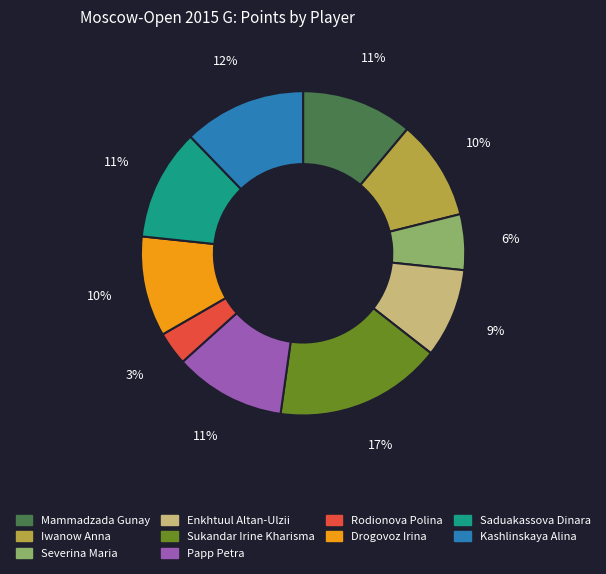

Count the number of slices in the pie.

10